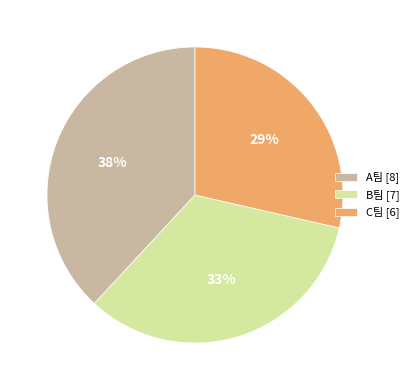

True or false: A팀 accounts for 38% of the total.

True